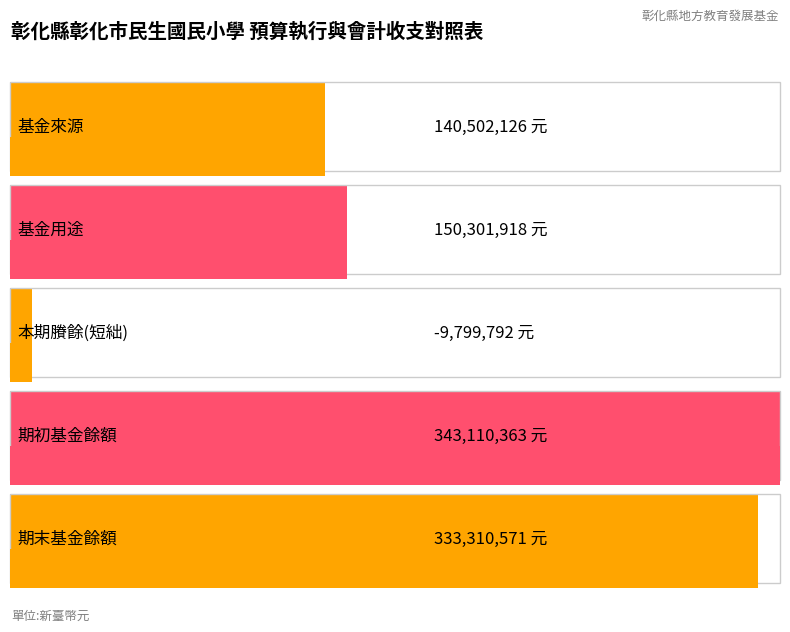

Reading left to right, extract all data points from this chart.

140502126	150301918	-9799792	343110363	333310571